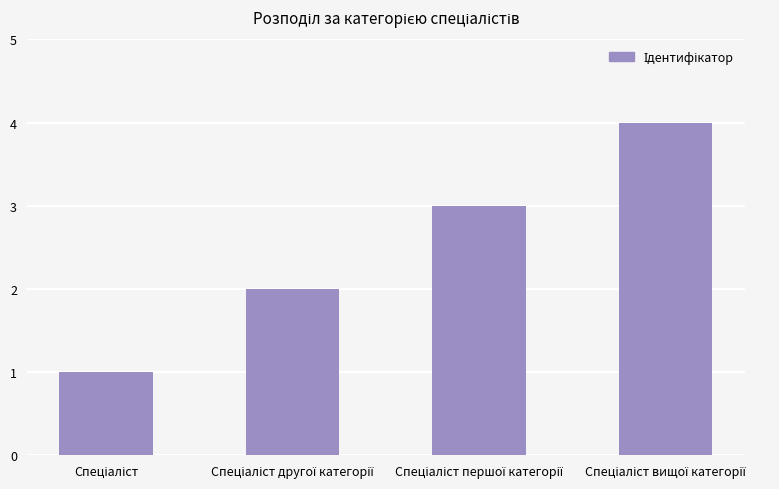

What is the sum of all values?

10